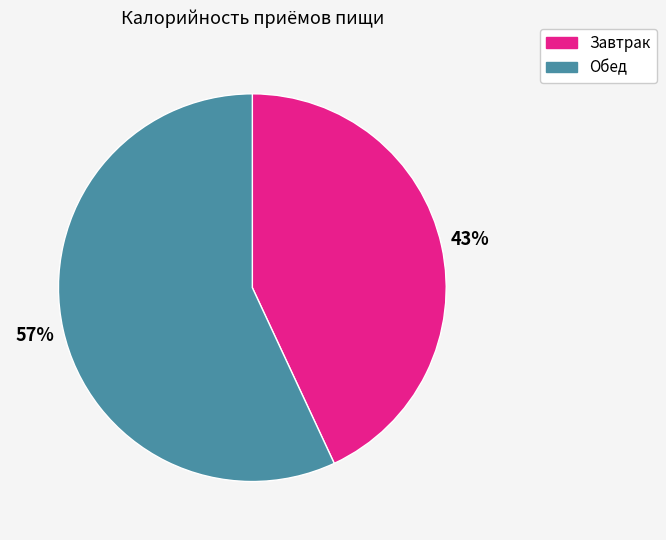

To the nearest percent, what is the combined percentage of Завтрак and Обед?

100%